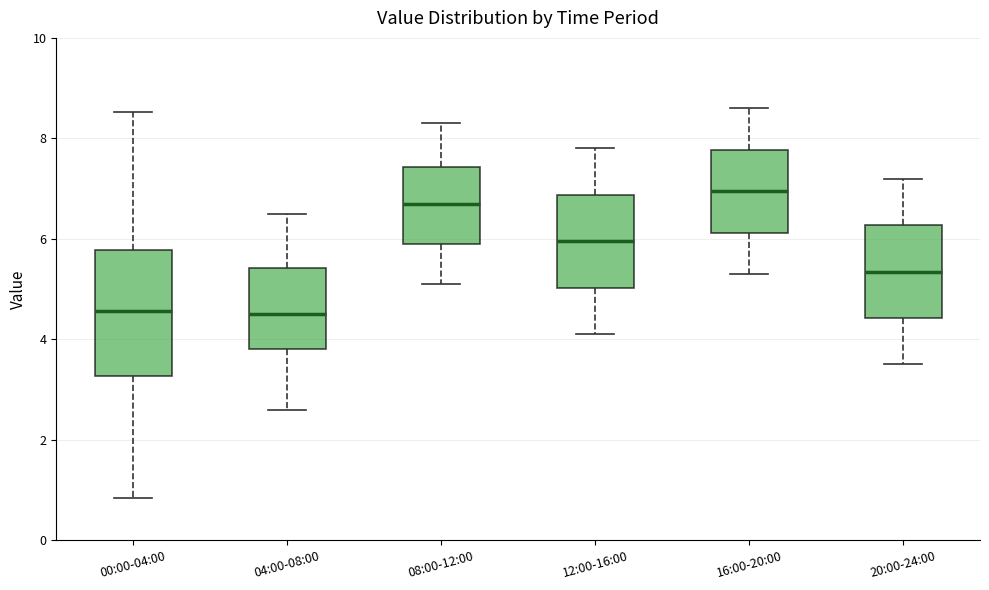

Reading left to right, transcribe this box plot: for each box, give where its median line is, the range the box spans, and where its two whiskers end, as read against the y-axis. The values are not printed on the chart, so give them approximately, as read against the axis.

00:00-04:00: median 4.6, box 3.2 to 5.8, whiskers 0.8 to 8.6
04:00-08:00: median 4.6, box 3.8 to 5.4, whiskers 2.6 to 6.6
08:00-12:00: median 6.8, box 6.0 to 7.4, whiskers 5.2 to 8.4
12:00-16:00: median 6.0, box 5.0 to 6.8, whiskers 4.2 to 7.8
16:00-20:00: median 7.0, box 6.2 to 7.8, whiskers 5.4 to 8.6
20:00-24:00: median 5.4, box 4.4 to 6.2, whiskers 3.6 to 7.2